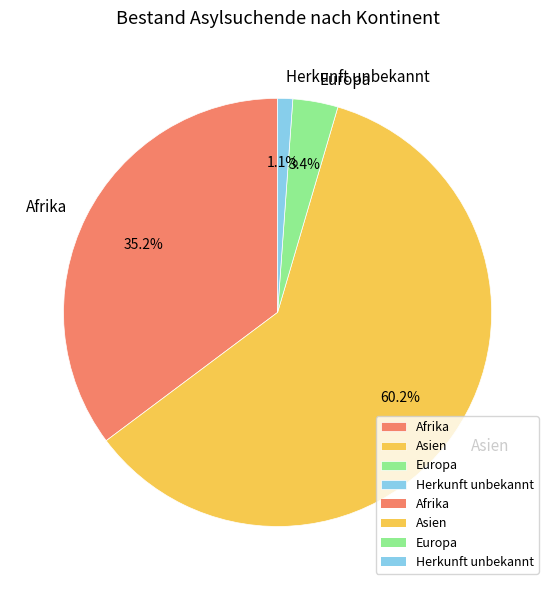

To the nearest percent, what percentage of the pie is Europa?

3%